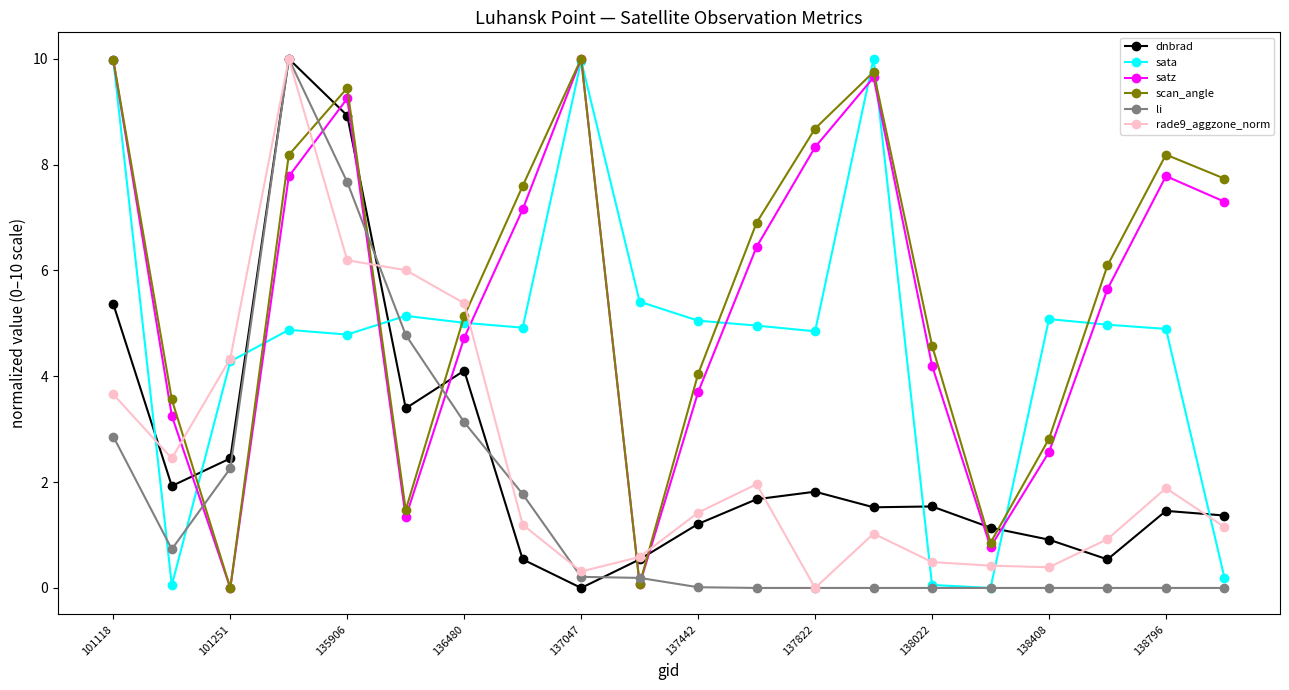

True or false: scan_angle has more than 1 points higher than both neighbors.

True